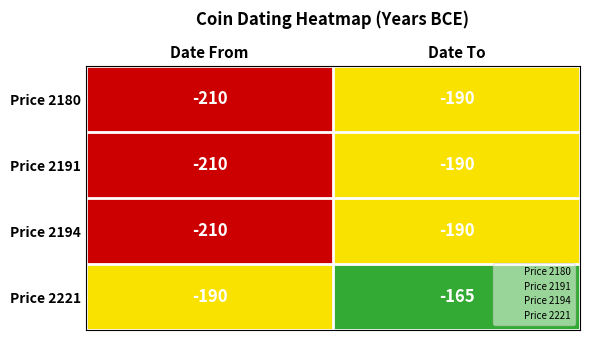

What is the maximum value shown in the chart?

-165